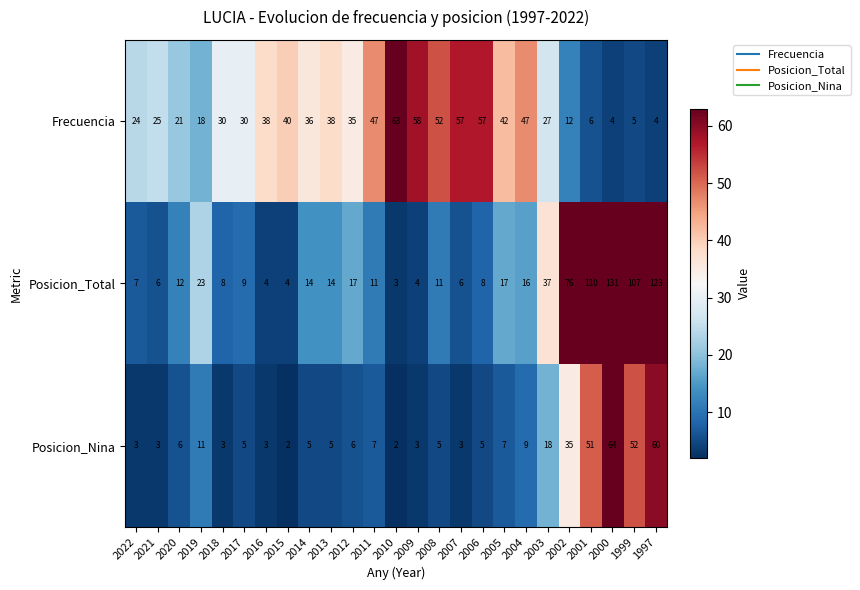

How many data points does each series have?

25